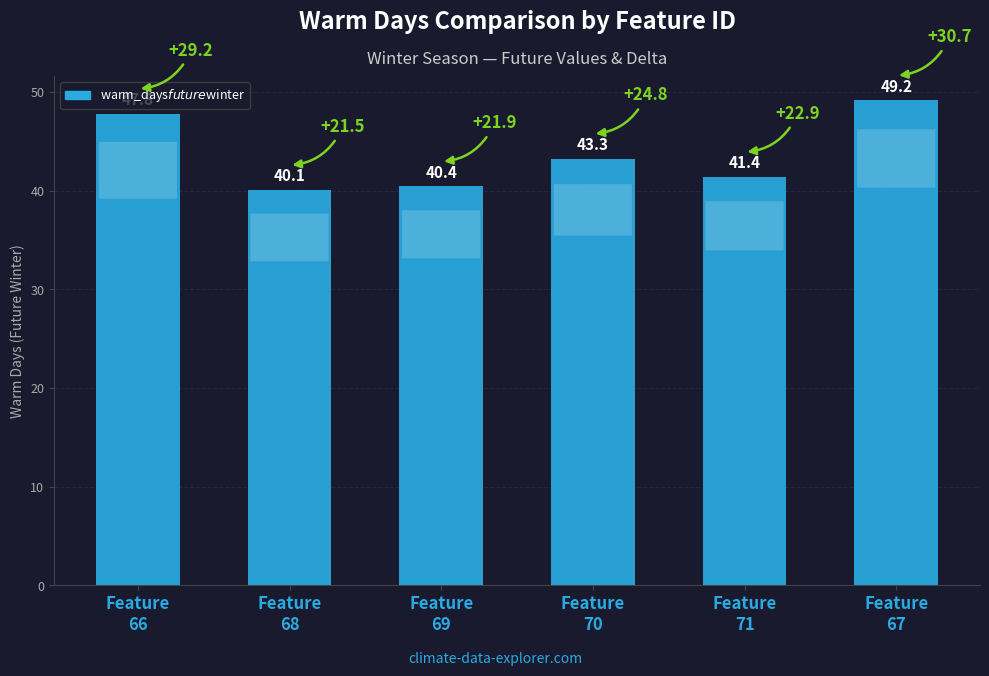

The chart shows a value of 56.6 at Feature
69. True or false?

False